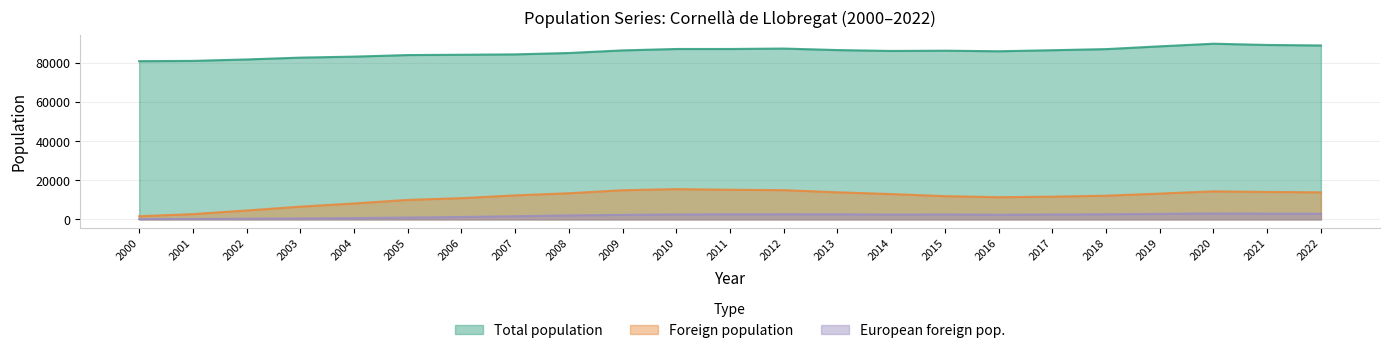

The Total population series shows 146797 at 2019. True or false?

False